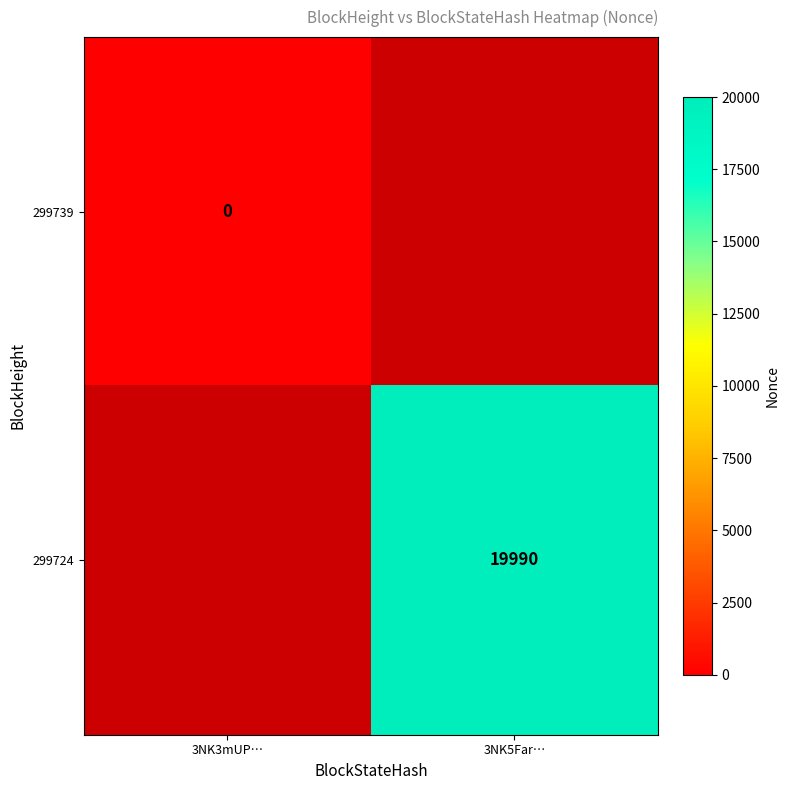

At how many categories does at least one series exceed 26?

1